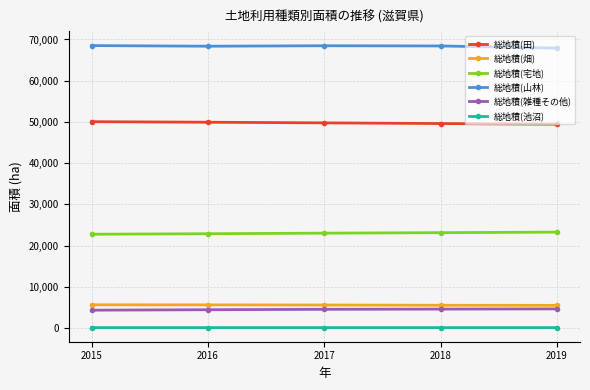

The 総地積(田) series shows 50051 at 2015. True or false?

True